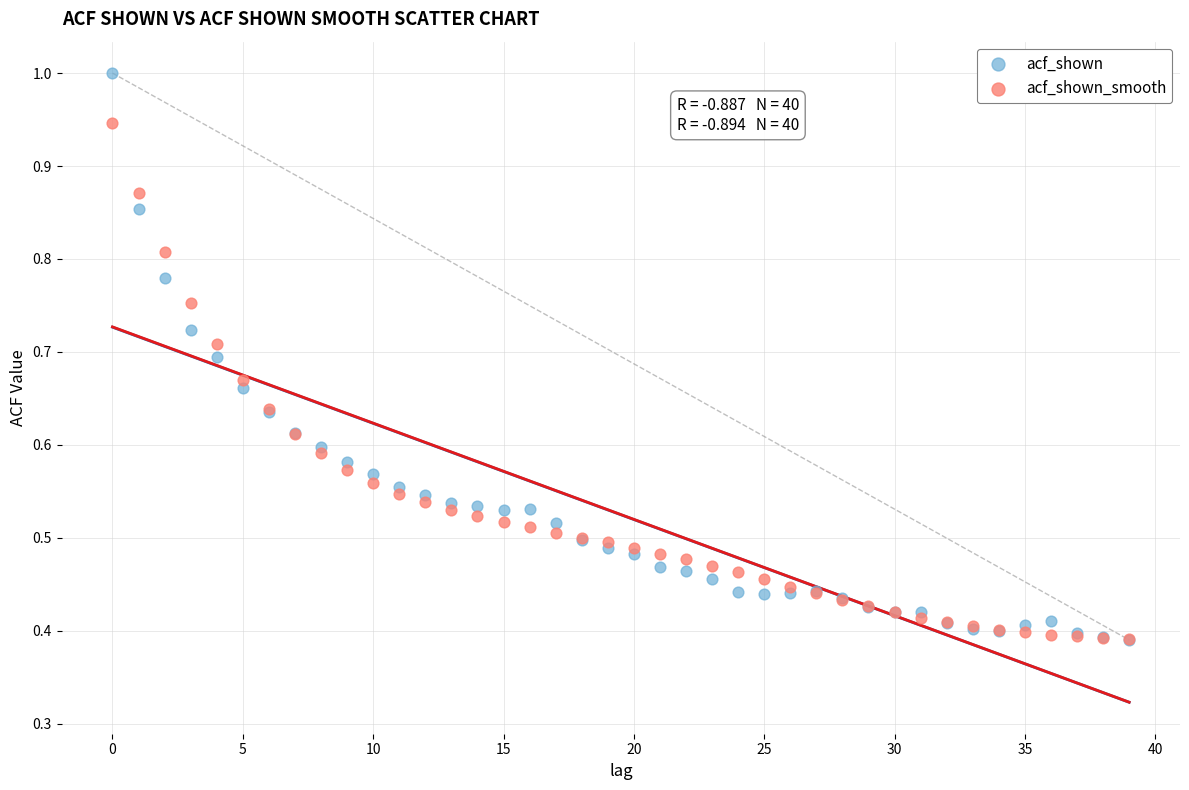

What are all the series names shown in the legend?

acf_shown, acf_shown_smooth